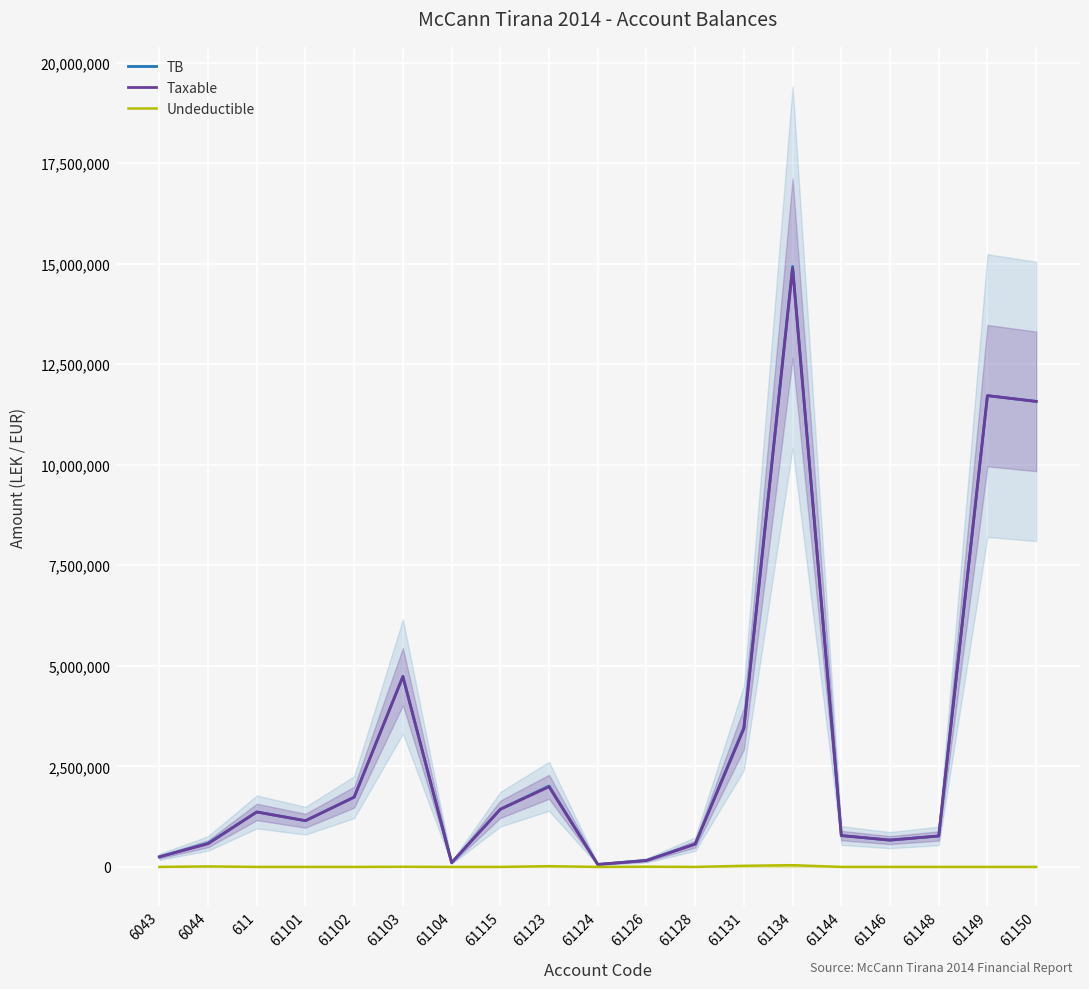

Reading right to left, transcribe all the data shown in this chart.

TB: 61150=11574631.1	61149=11717876.6	61148=769080.9	61146=666085.5	61144=779642.1	61134=14931158.8	61131=3465988.5	61128=567460.5	61126=163090.0	61124=61813.2	61123=2010362.2	61115=1434003.2	61104=105900.0	61103=4735066.9	61102=1735151.5	61101=1149043.7	611=1366068.5	6044=588118.9	6043=250227.1
Taxable: 61150=11574631.1	61149=11717876.6	61148=769080.9	61146=666085.5	61144=779642.1	61134=14887859.8	61131=3437988.5	61128=567460.5	61126=157990.0	61124=61813.2	61123=1991862.2	61115=1433753.2	61104=105900.0	61103=4731146.9	61102=1735151.5	61101=1149043.7	611=1366068.5	6044=575296.9	6043=250227.1
Undeductible: 61150=0.0	61149=0.0	61148=0.0	61146=0.0	61144=0.0	61134=43299.0	61131=28000.0	61128=0.0	61126=5100.0	61124=0.0	61123=18500.0	61115=250.0	61104=0.0	61103=3920.0	61102=0.0	61101=0.0	611=0.0	6044=12822.0	6043=0.0